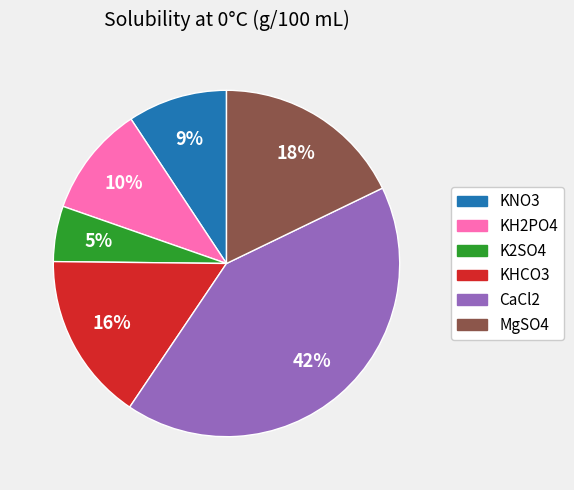

Between KH2PO4 and MgSO4, which is larger?

MgSO4